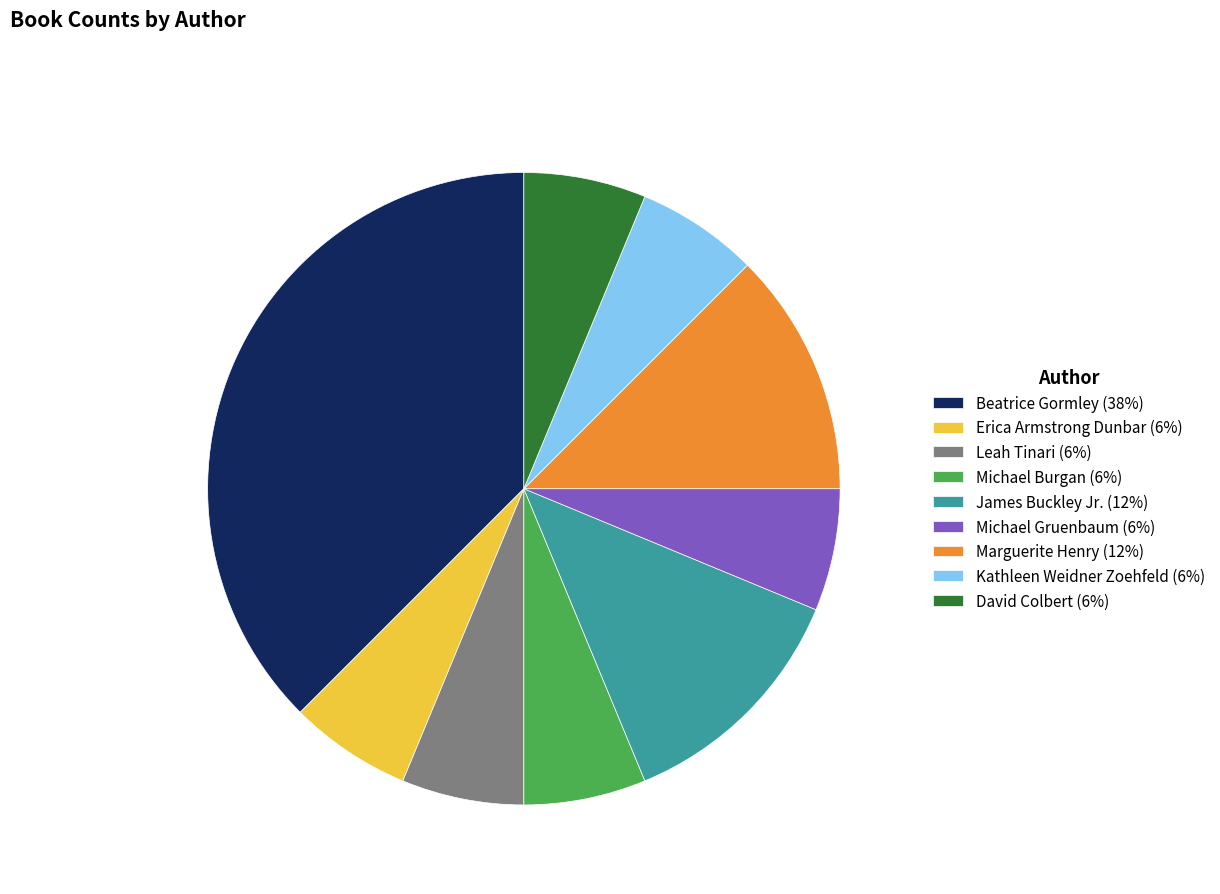

Is Leah Tinari (6%) the majority of the pie?

No